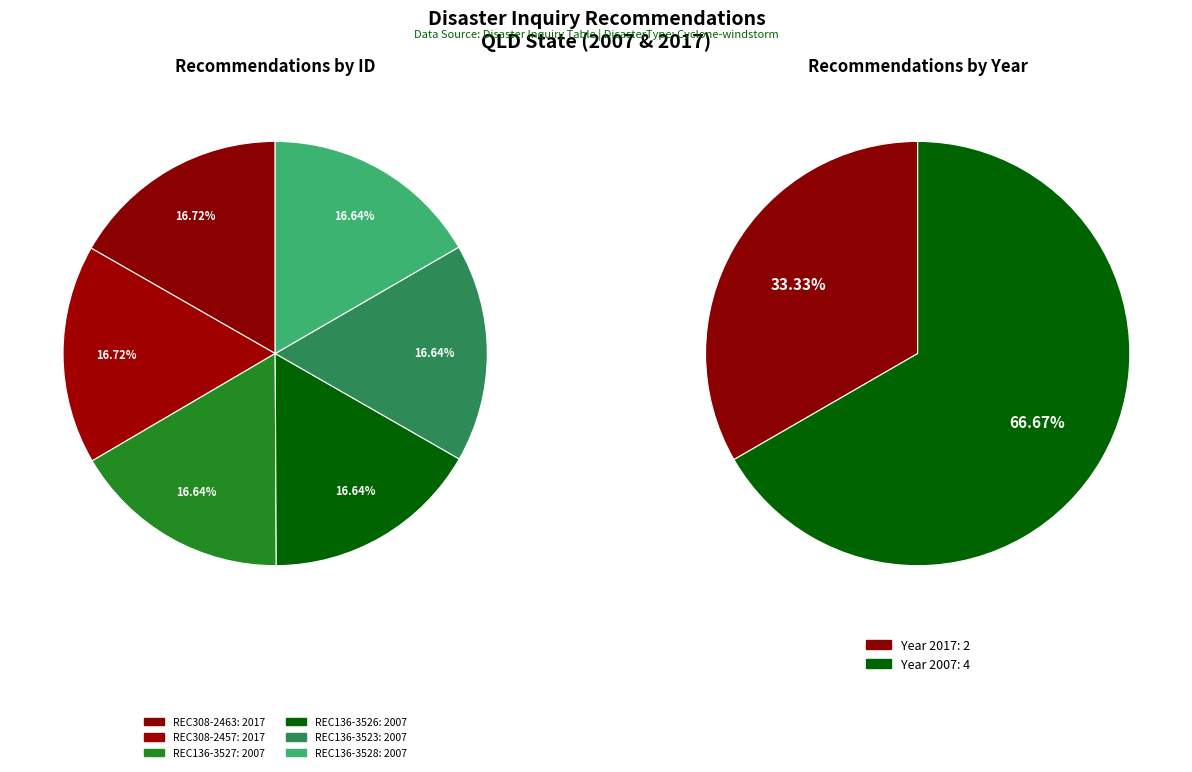

How many segments does this pie chart have?

6